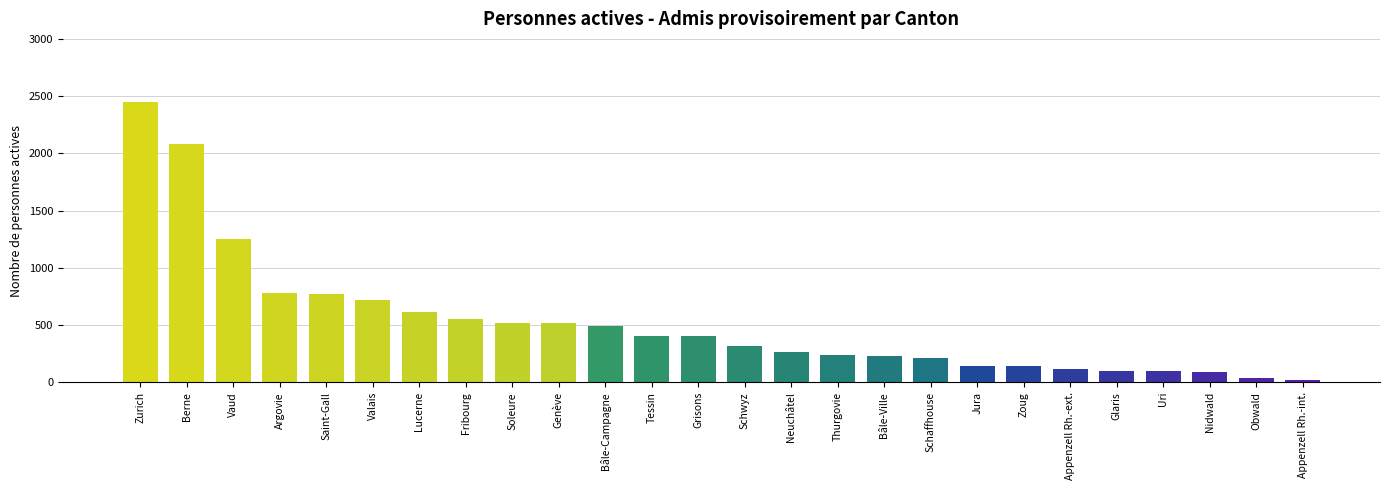

The chart shows a value of 719 at Valais. True or false?

True